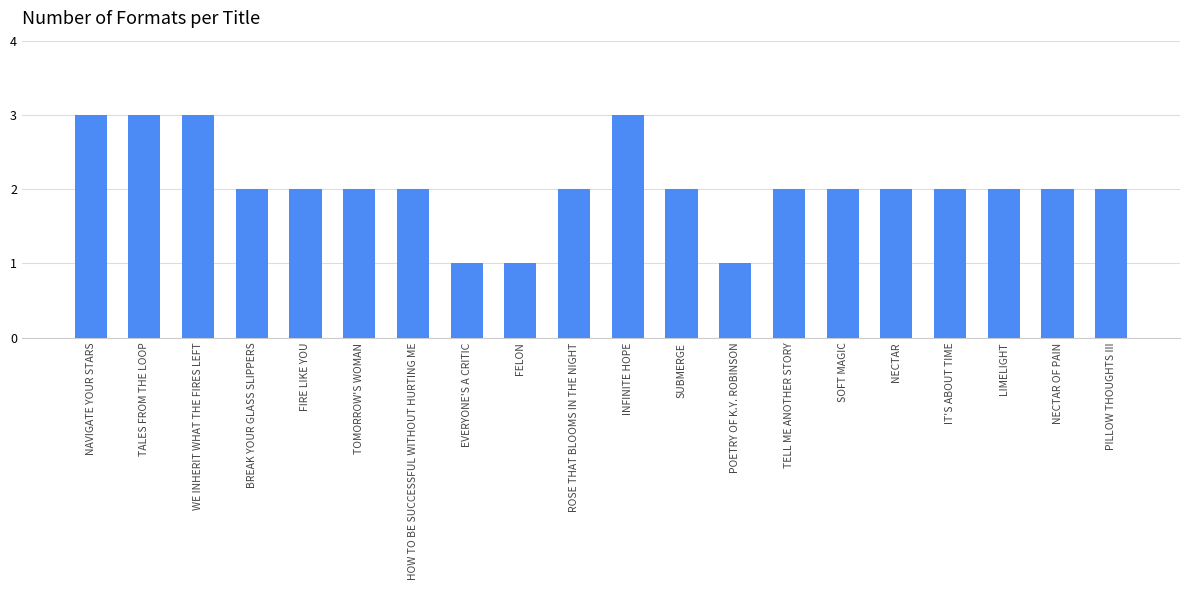

Is it true that the value at WE INHERIT WHAT THE FIRES LEFT is 3?

True